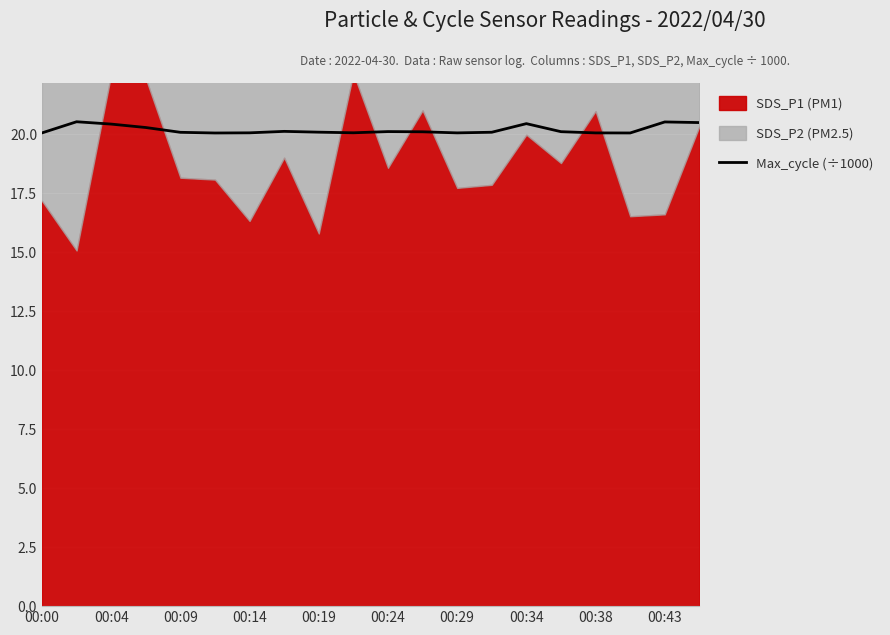

Does the chart display data point markers on the line(s)?

No